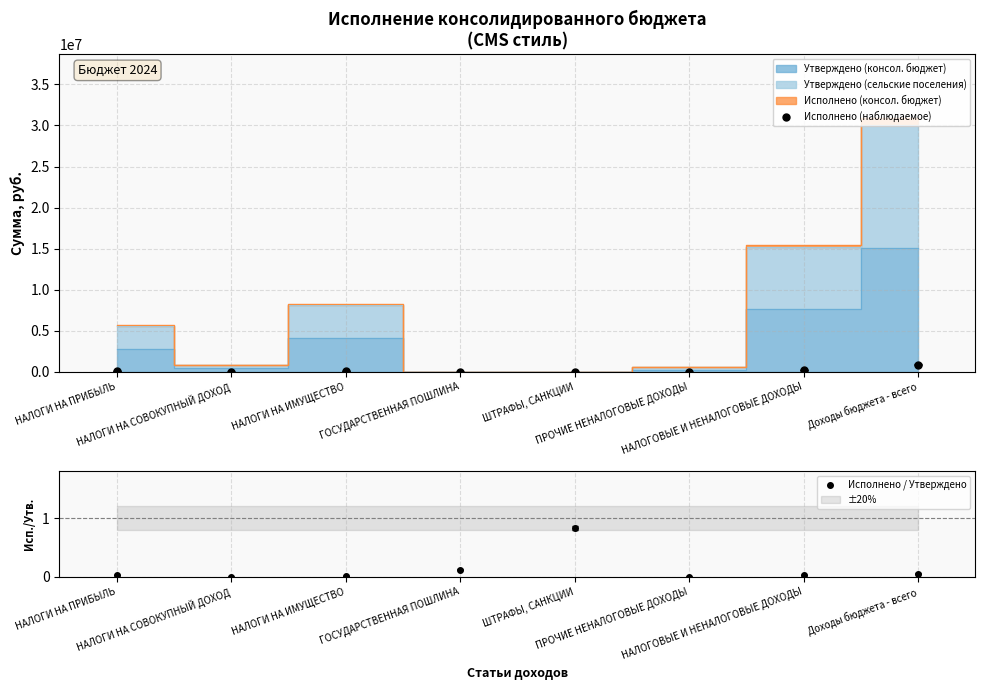

True or false: Исполнено / Утверждено and Исполнено (наблюдаемое) cross at least once.

False